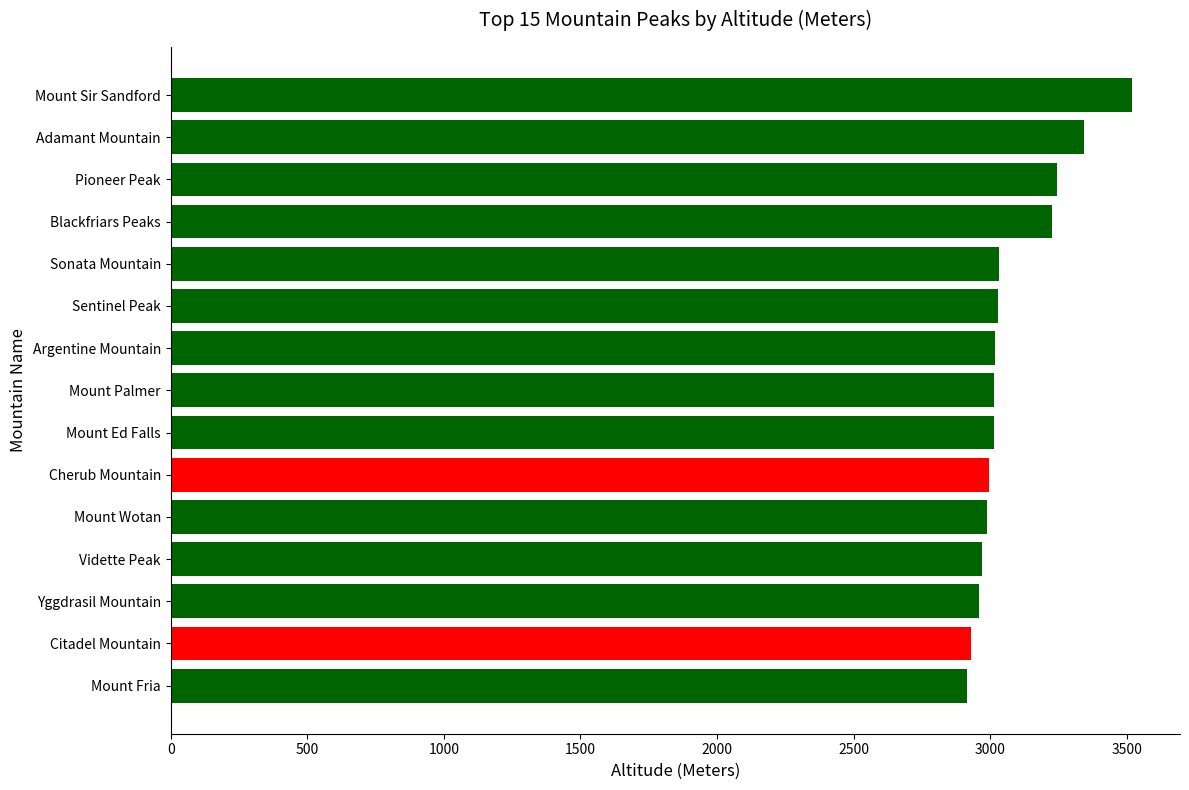

What is the maximum value shown in the chart?

3519